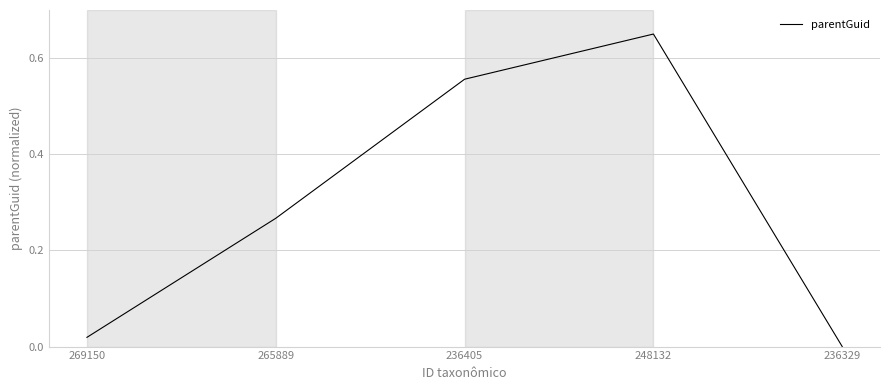

Does the chart display data point markers on the line(s)?

No